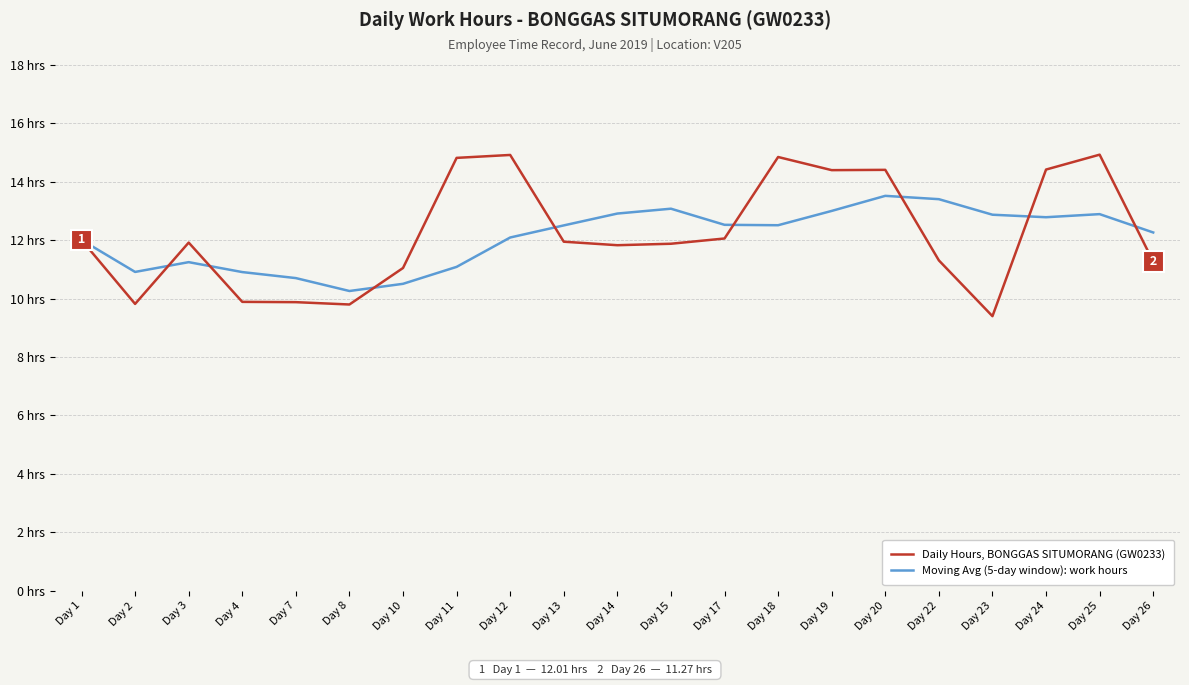

The Moving Avg (5-day window): work hours series shows 12.9 at Day 25. True or false?

True